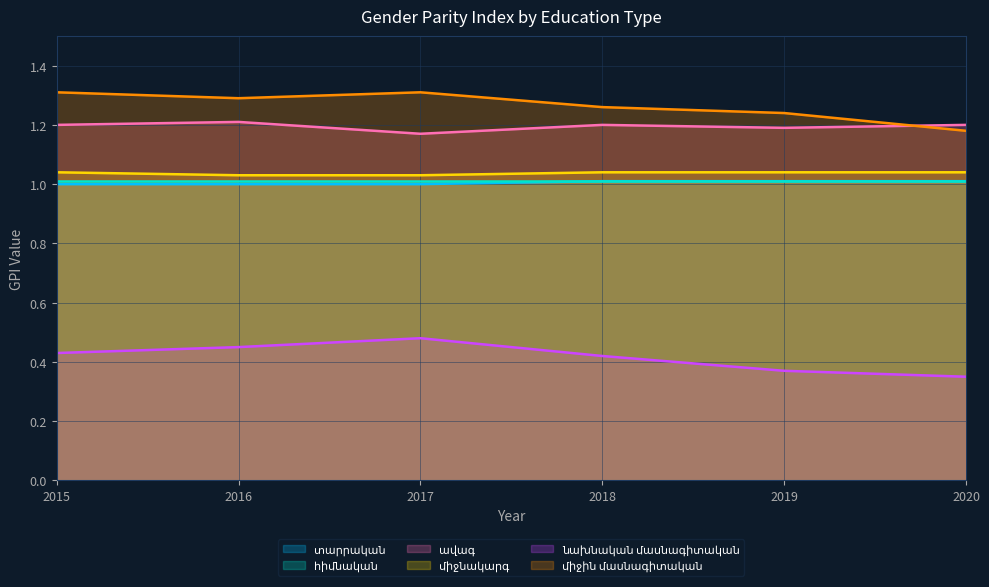

What is the difference between the highest and lowest values at 2016?

0.8